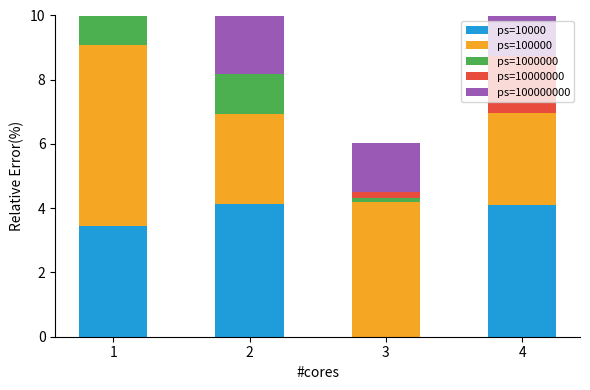

The ps=100000000 series shows 9.0 at 4. True or false?

False